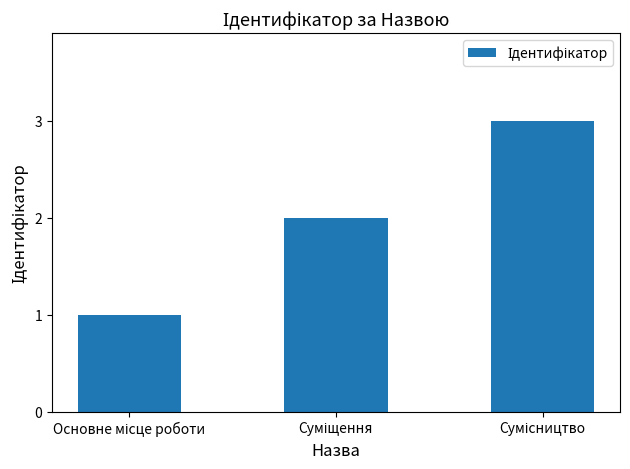

What is the greatest value displayed?

3